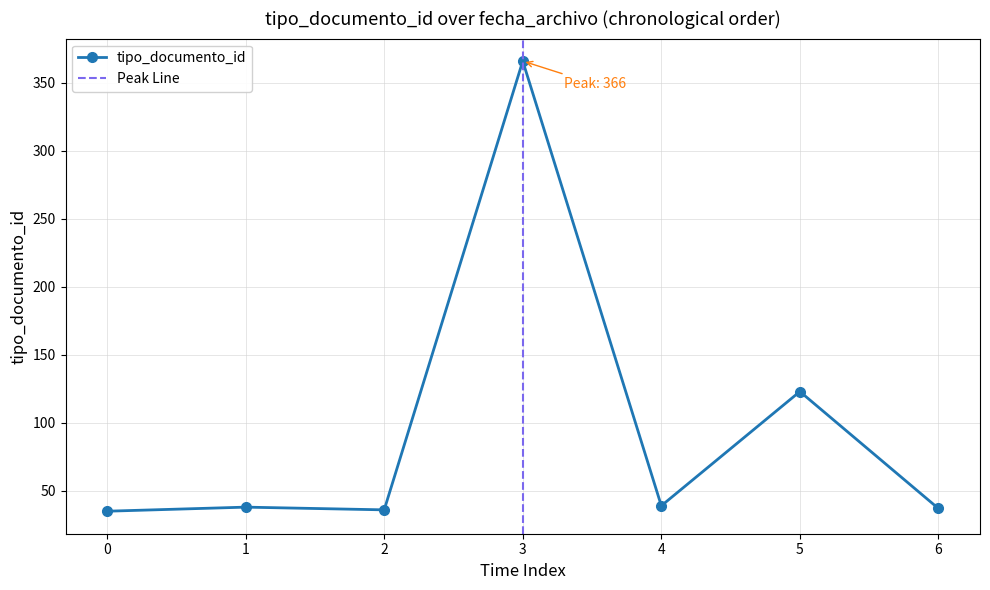

Reading left to right, what are all the values shown in this chart?

35	38	36	366	39	123	37